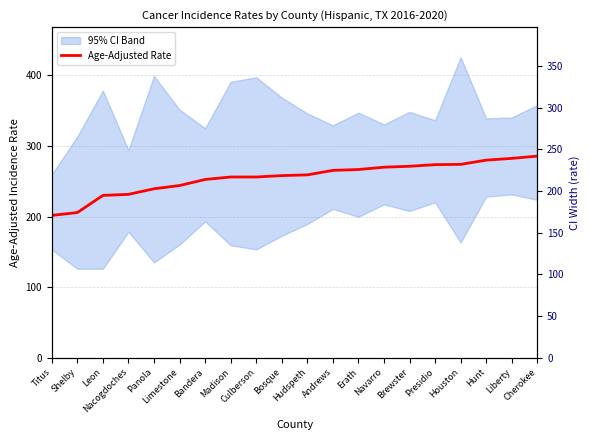

What is the label of the 9th point from the left?

Culberson